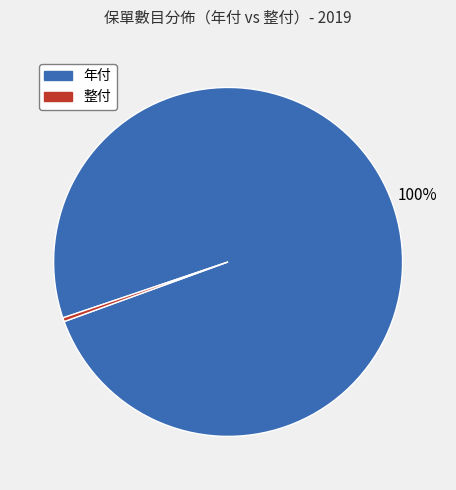

To the nearest percent, what is the average slice percentage?

50%